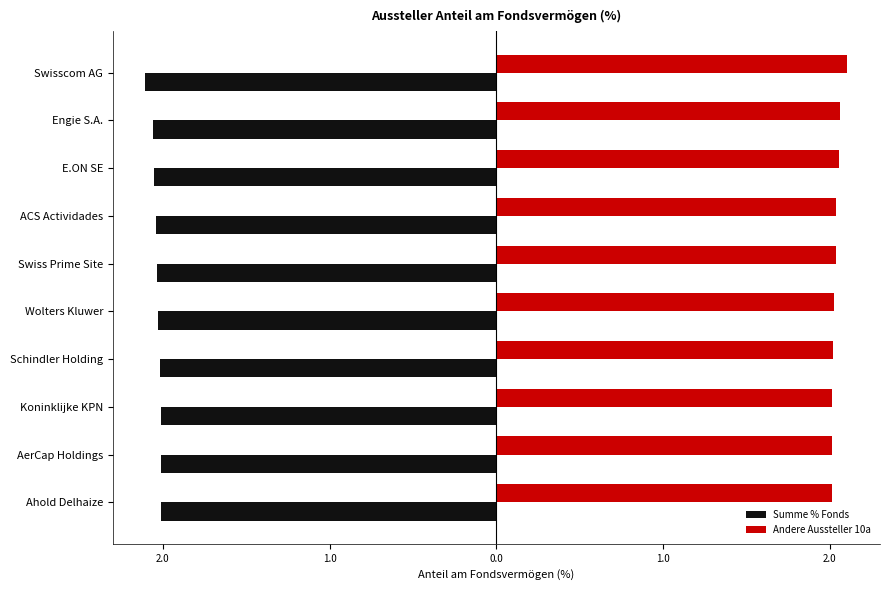

What are all the series names shown in the legend?

Summe % Fonds, Andere Aussteller 10a